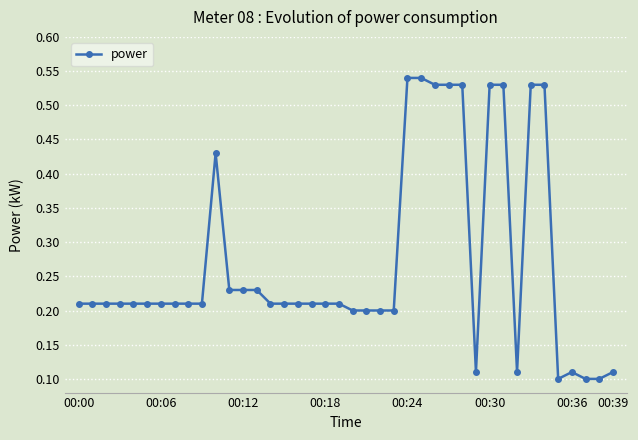

Count the values in the range 0 to 1.

40